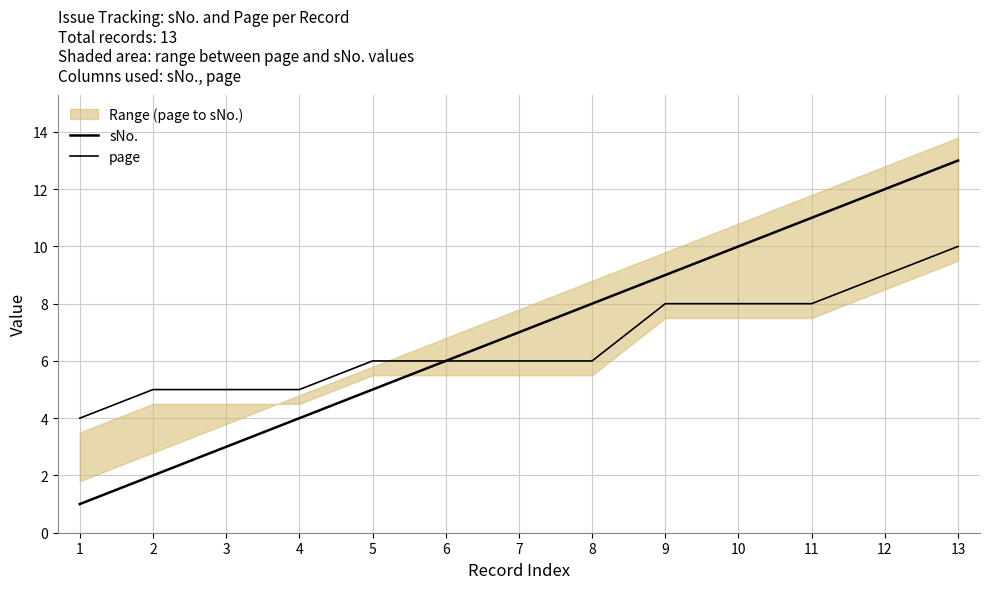

True or false: page has more than 1 points higher than both neighbors.

False